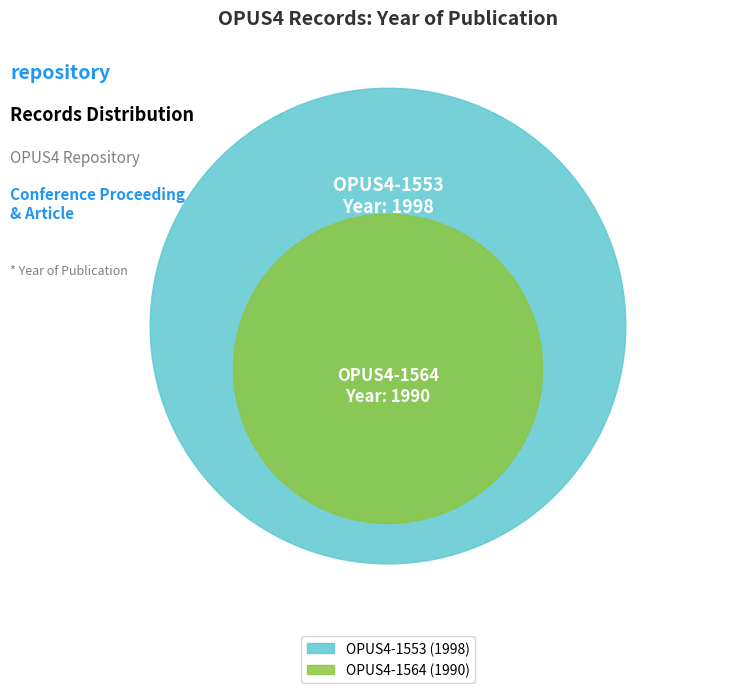

True or false: OPUS4-1564 accounts for 38% of the total.

False